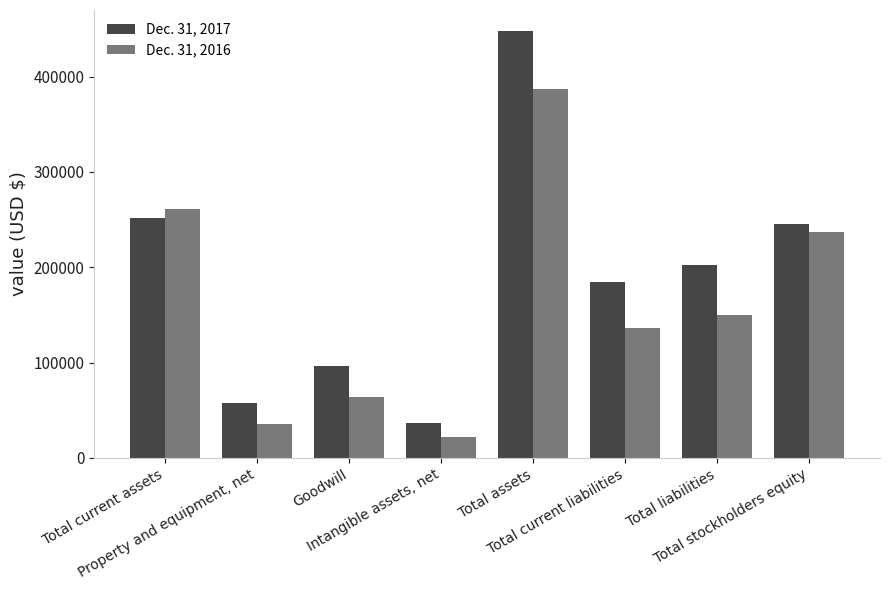

Is the value of Dec. 31, 2017 at Total stockholders equity greater than the value of Dec. 31, 2016 at Total liabilities?

Yes